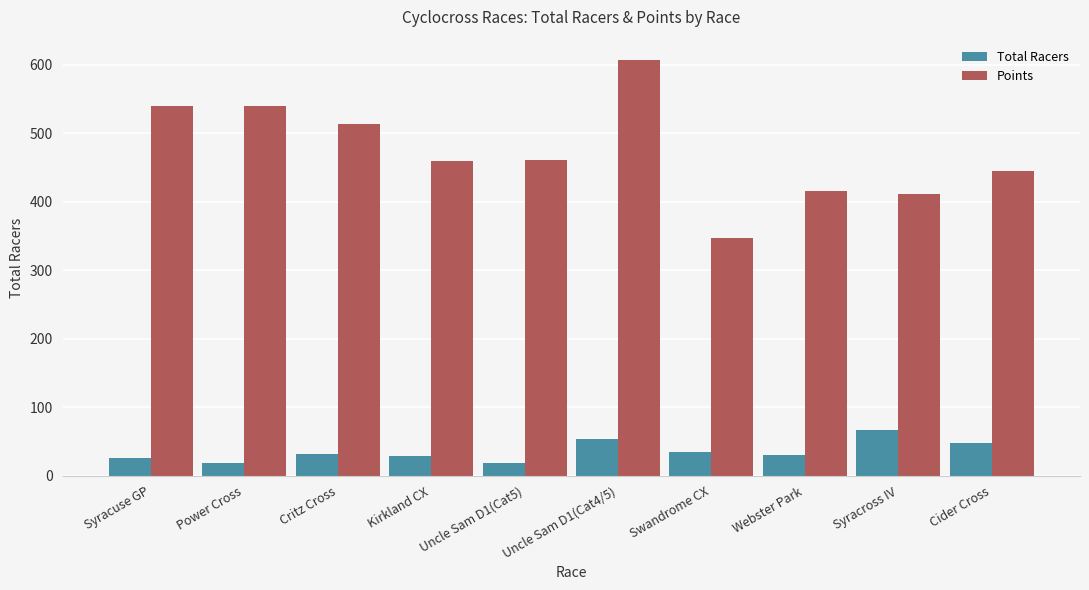

What are all the series names shown in the legend?

Total Racers, Points